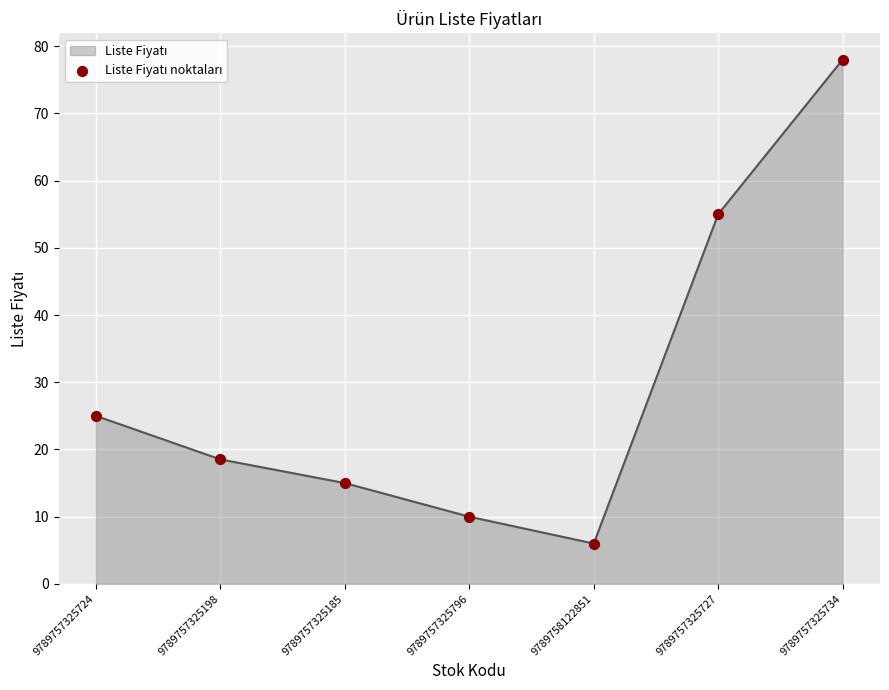

Between 9789757325727 and 9789757325724, which is larger?

9789757325727